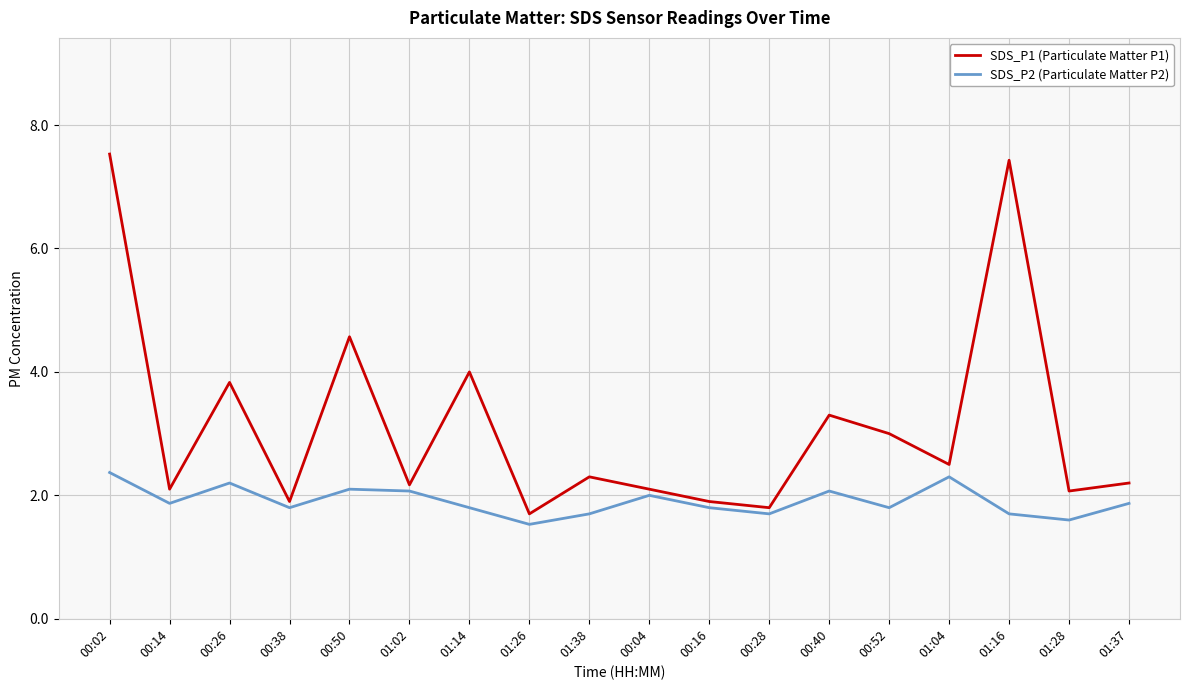

What is the sum of the SDS_P2 (Particulate Matter P2) values at 00:50 and 01:14?

3.9